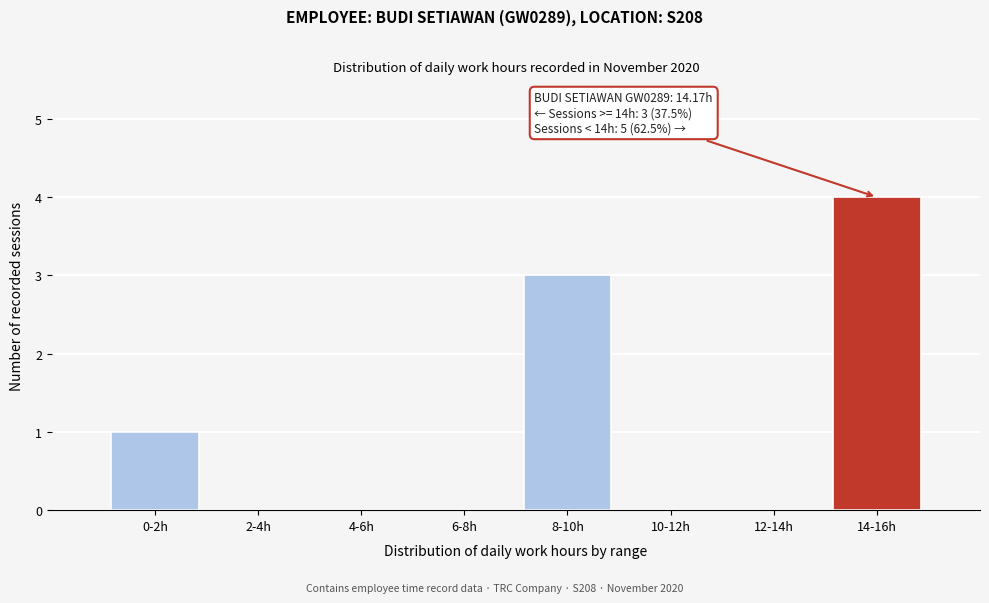

Reading left to right, extract all data points from this chart.

0-2h=1	2-4h=0	4-6h=0	6-8h=0	8-10h=3	10-12h=0	12-14h=0	14-16h=4